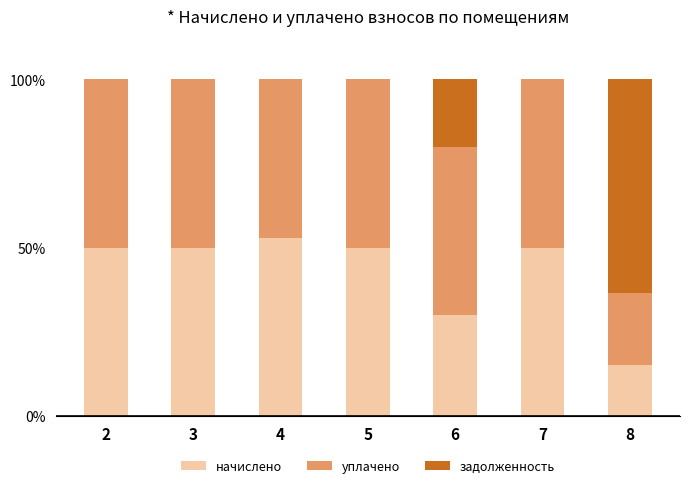

Which category has the highest value in the начислено series?

4